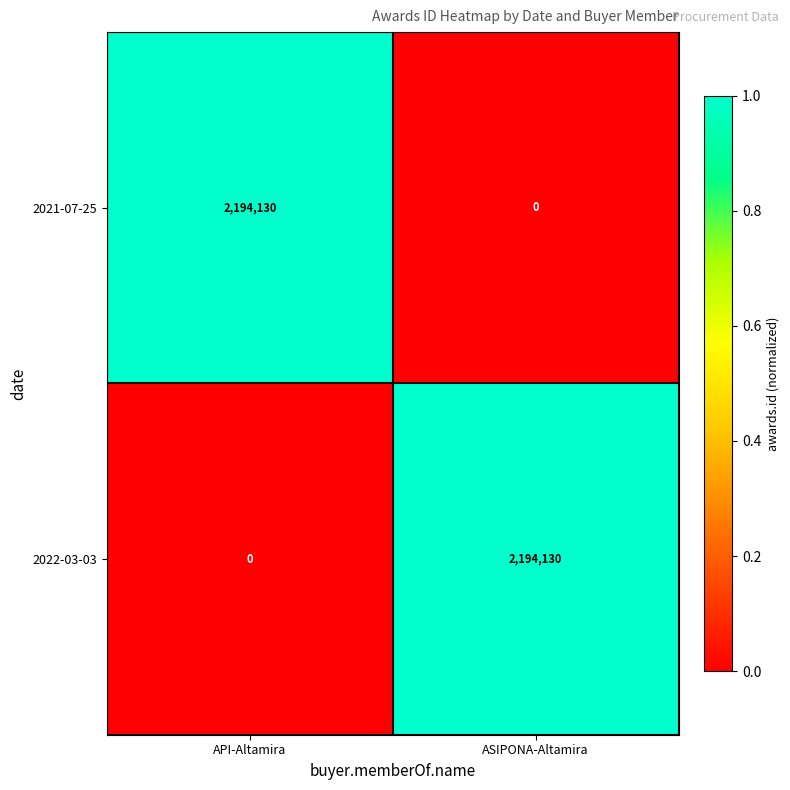

What is the spread (max minus min) of values at API-Altamira?

2194130